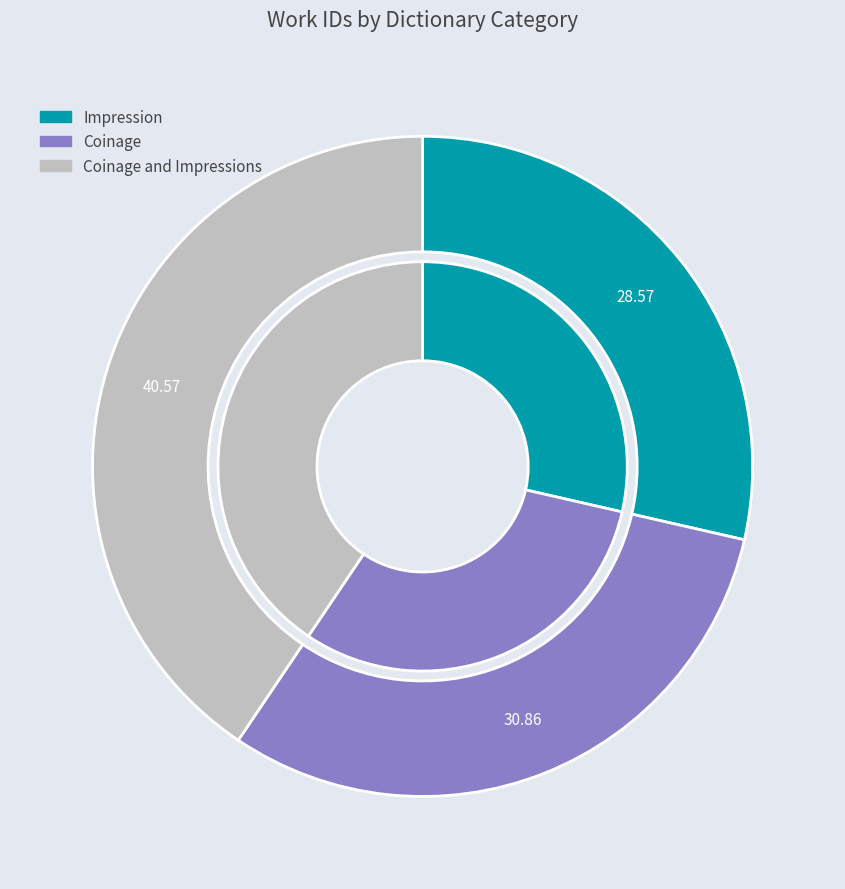

True or false: Impression accounts for 29% of the total.

True